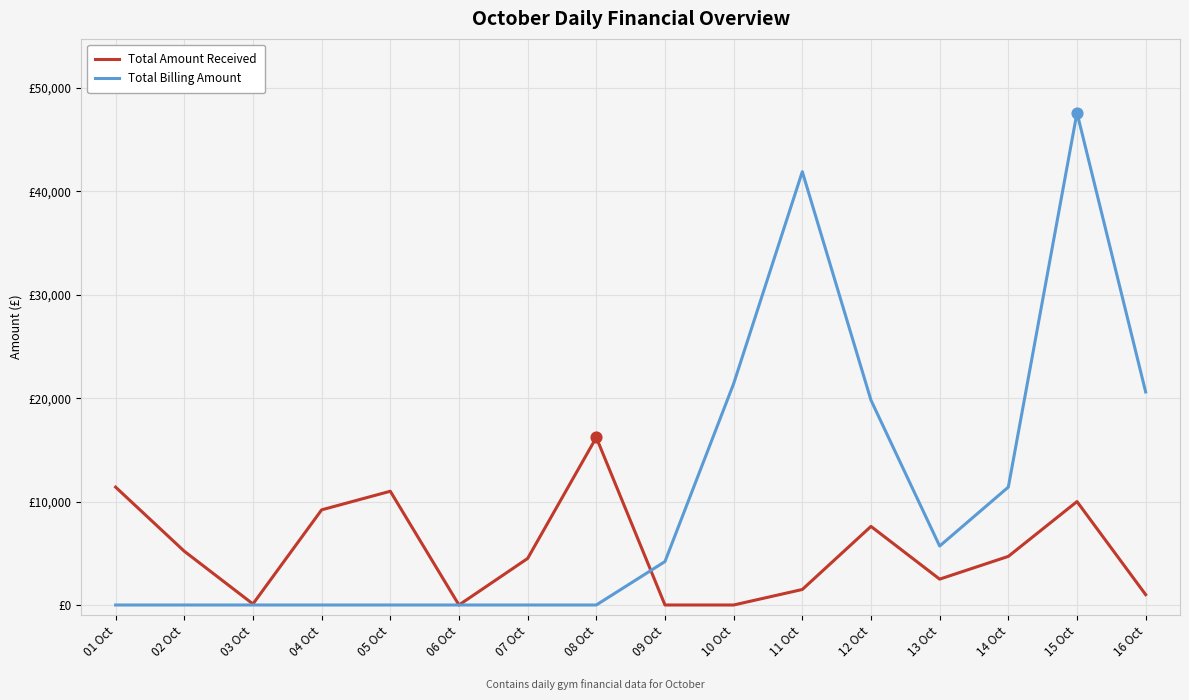

Which series has the largest total across all categories?

Total Billing Amount